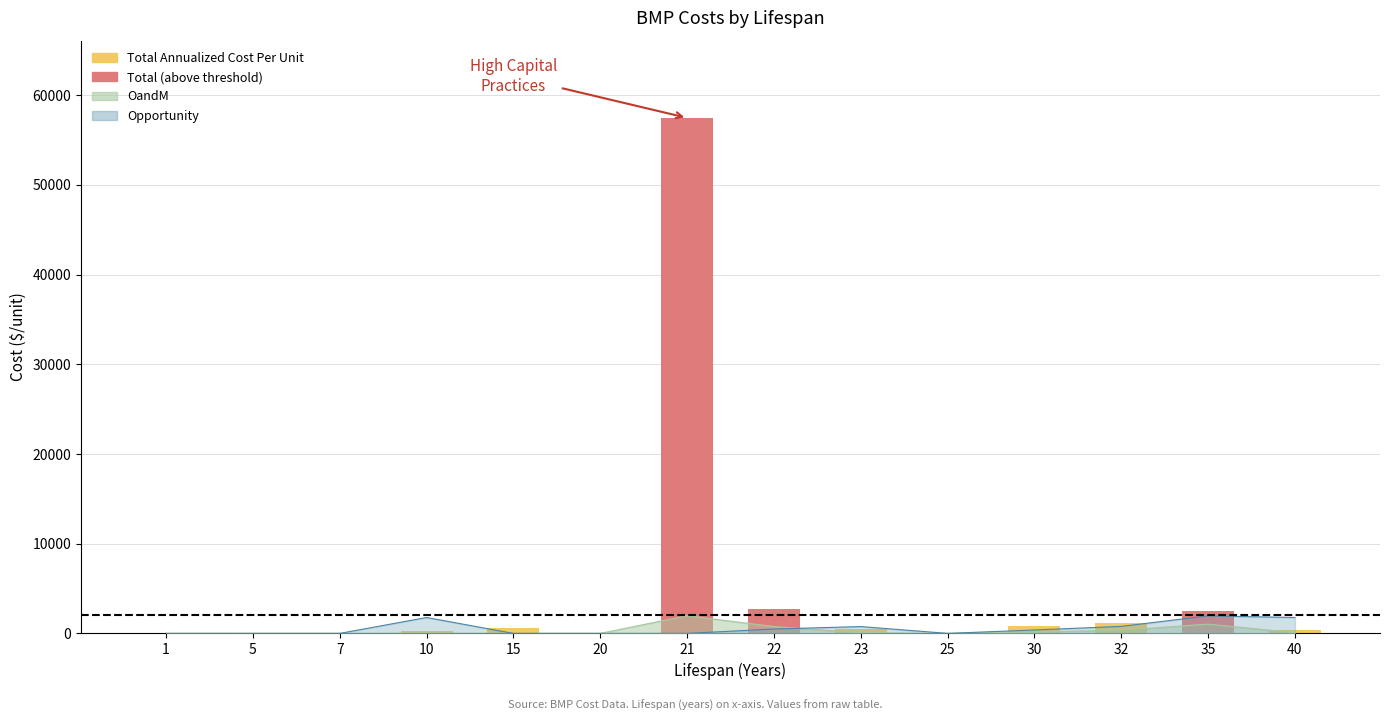

List the labels in order of value, smallest first.

20, 25, 7, 1, 5, 10, 40, 23, 15, 30, 32, 35, 22, 21